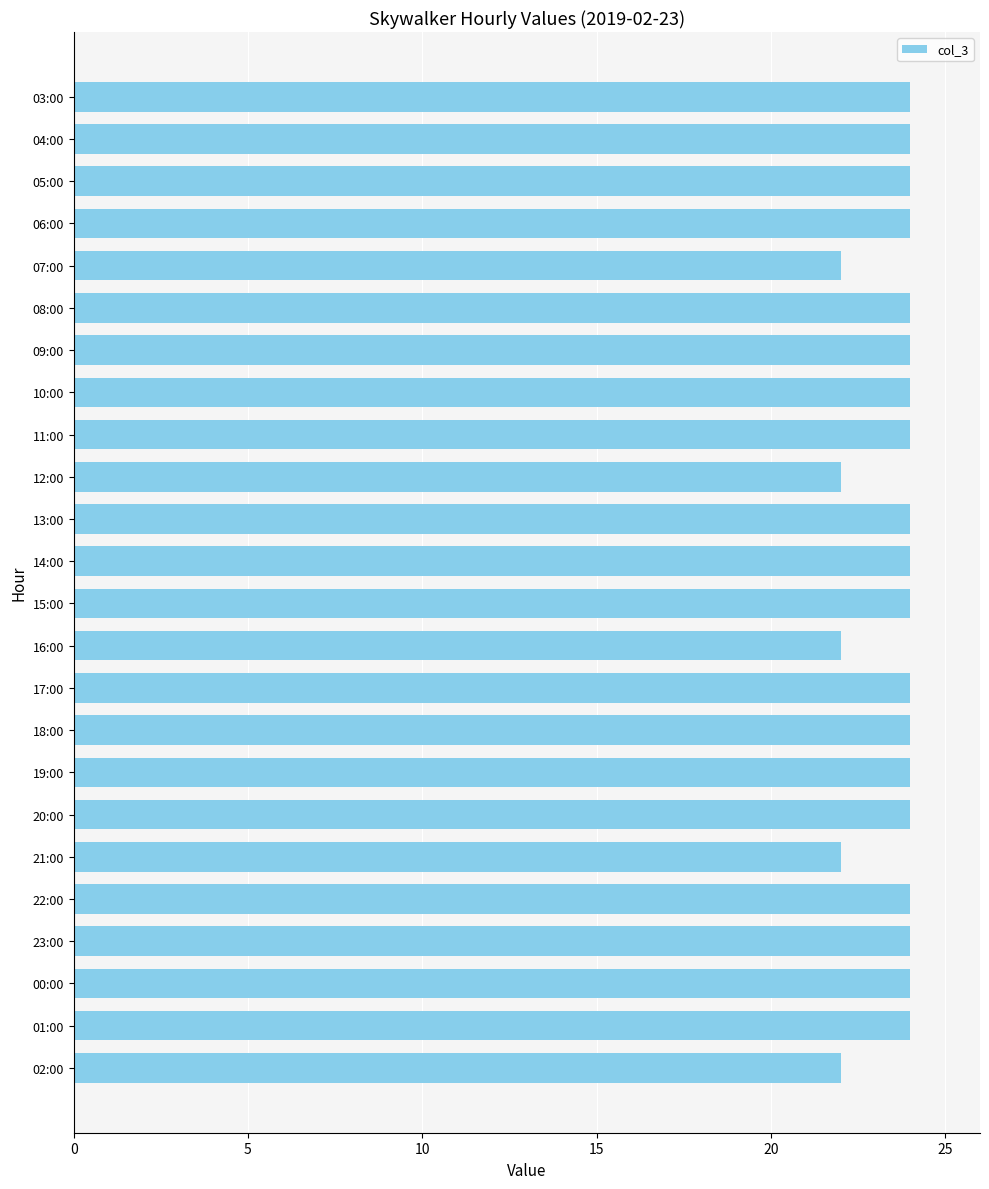

The chart shows a value of 24 at 20:00. True or false?

True